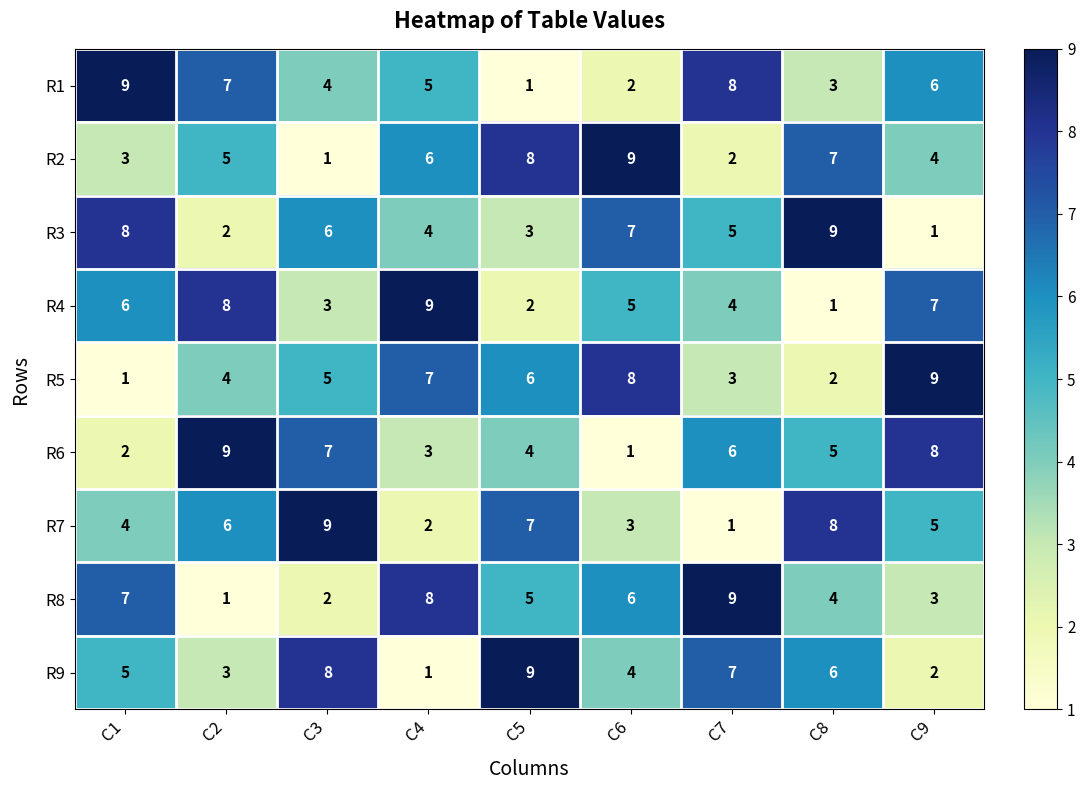

What is the spread (max minus min) of values at C5?

8